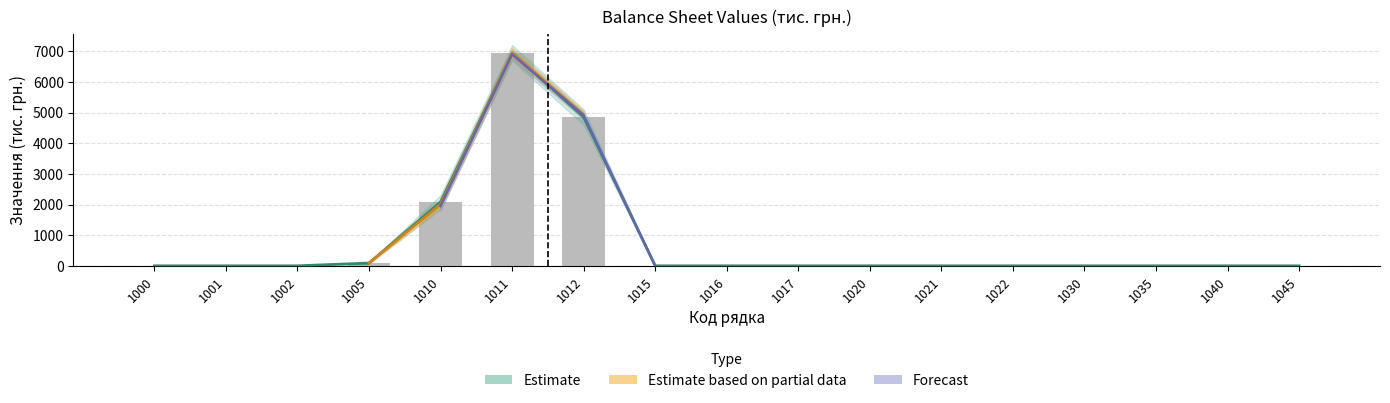

Reading right to left, what are all the values shown in this chart?

На початок звітного періоду: 1045=0	1040=0	1035=0	1030=0	1022=0	1021=0	1020=0	1017=0	1016=0	1015=0	1012=4854	1011=6937	1010=2083	1005=90	1002=0	1001=0	1000=0
На кінець звітного періоду: 1045=0	1040=0	1035=0	1030=0	1022=0	1021=0	1020=0	1017=0	1016=0	1015=0	1012=4854	1011=6937	1010=2083	1005=90	1002=0	1001=0	1000=0